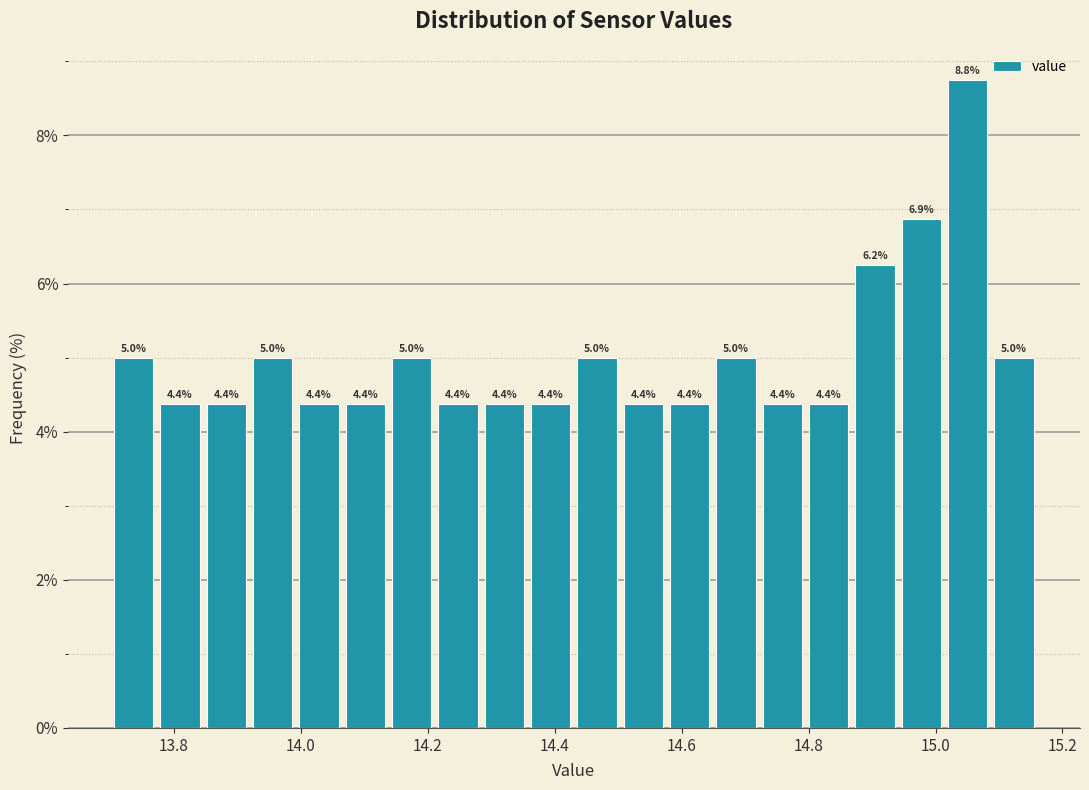

Read against the x-axis, roughly where is the centre of the tallest bar?

15.06